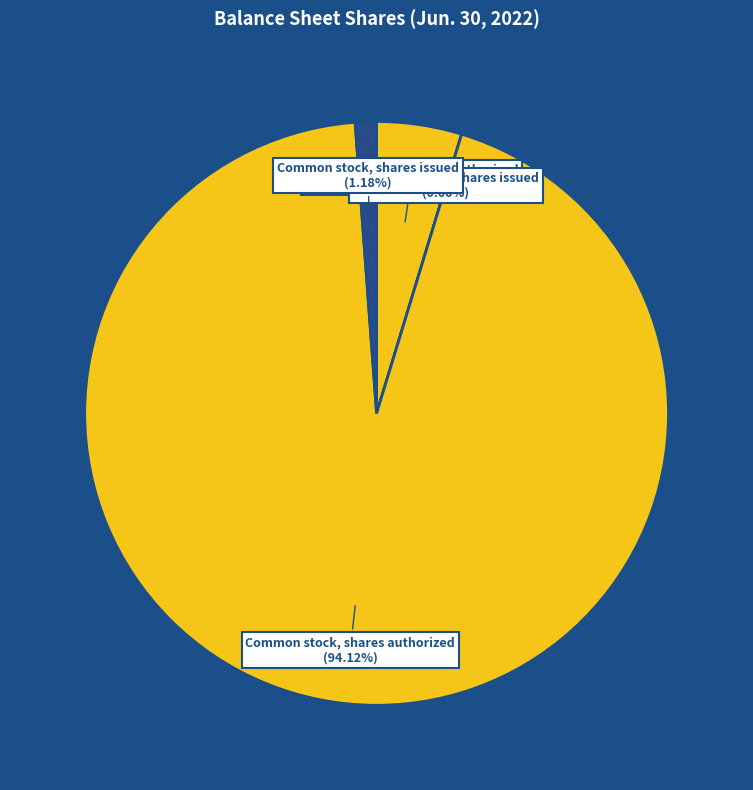

What percentage is the Preferred stock, shares authorized slice, to the nearest percent?

5%